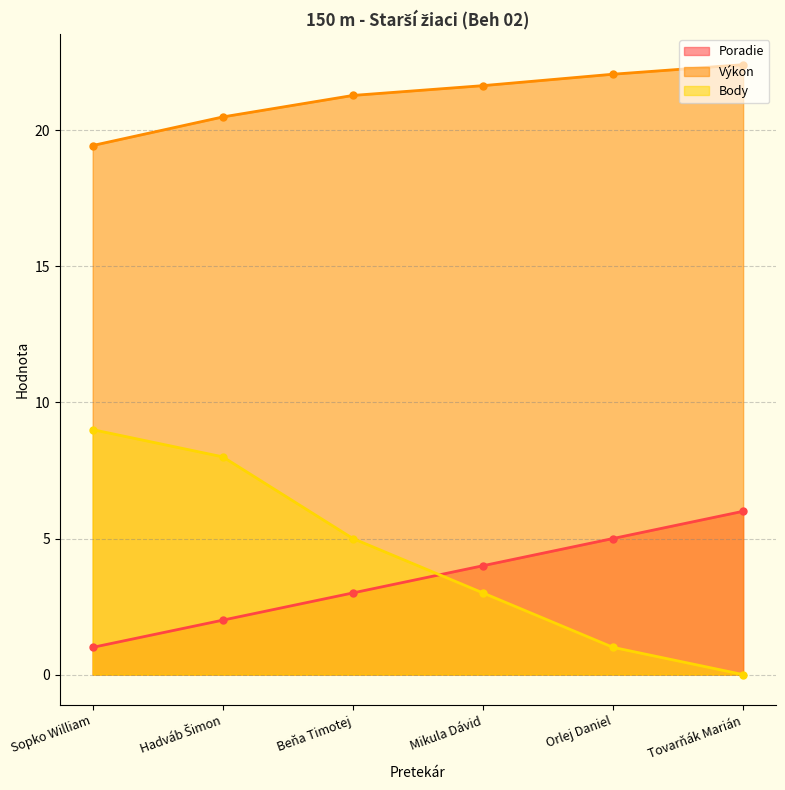

Reading right to left, transcribe all the data shown in this chart.

Poradie: 6.0	5.0	4.0	3.0	2.0	1.0
Výkon: 22.4	22.1	21.6	21.3	20.5	19.4
Body: 0.0	1.0	3.0	5.0	8.0	9.0